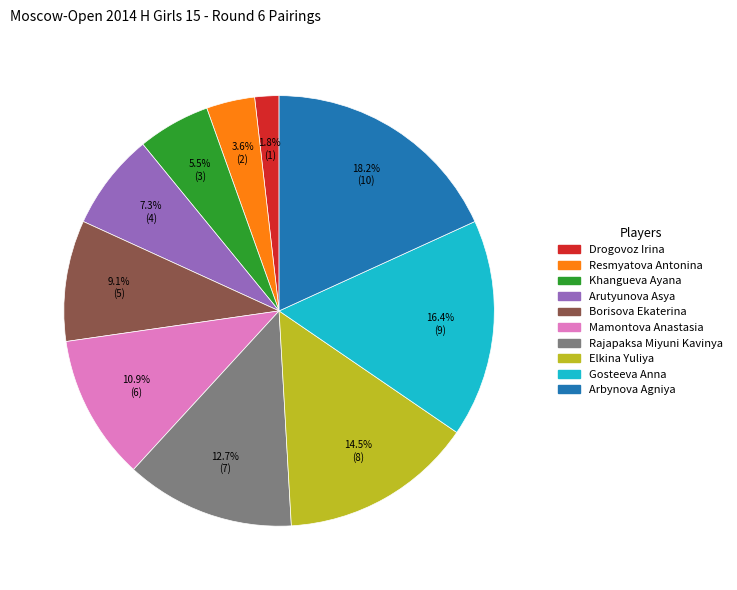

How much of the chart is everything except Borisova Ekaterina?

90.9%